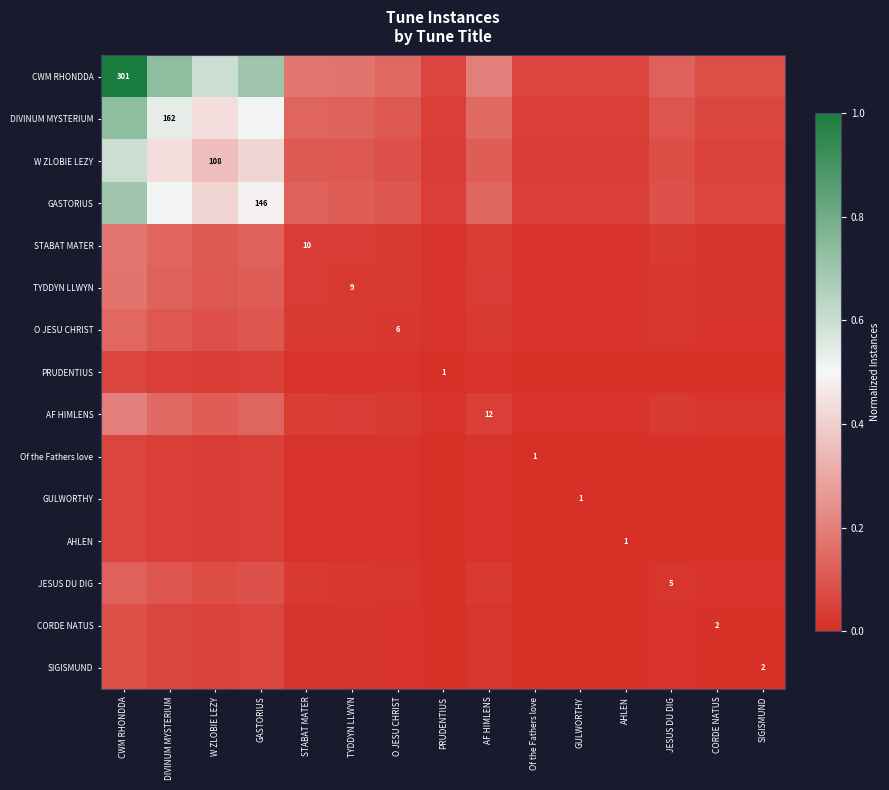

Which category has the lowest value in the GASTORIUS series?

PRUDENTIUS